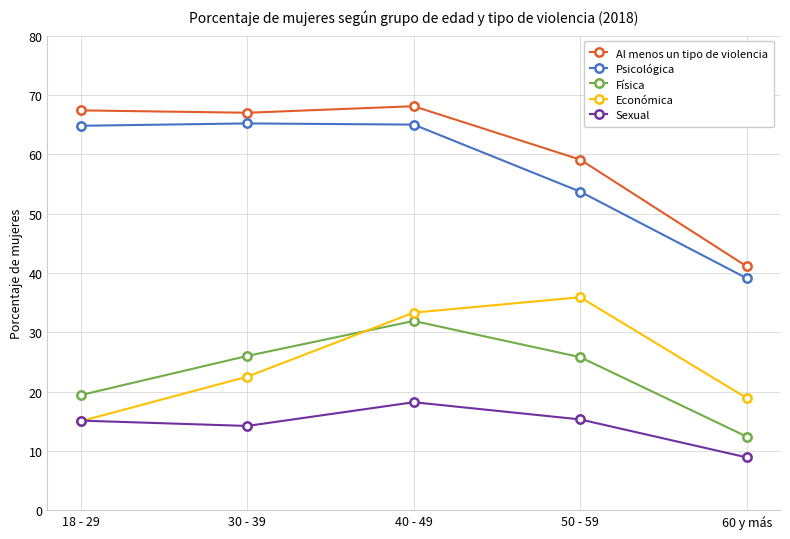

True or false: Económica and Física intersect in this chart.

True